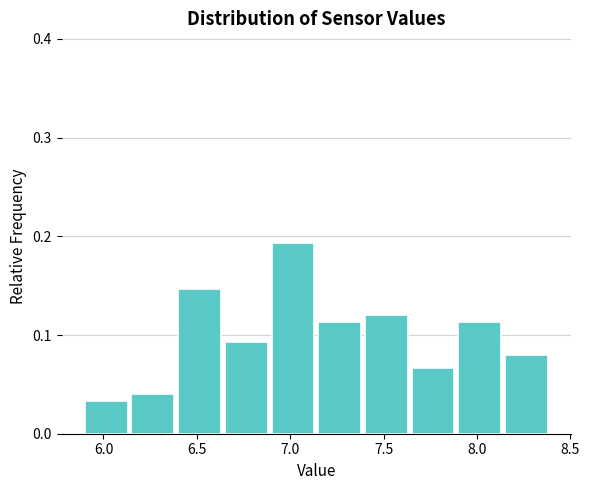

Reading left to right, list every bar in this chart as the range it spans on the x-axis followed by its height. The values are not printed on the chart, so give them approximately, as read against the axis.

5.90 to 6.15: 0.03
6.15 to 6.40: 0.04
6.40 to 6.65: 0.15
6.65 to 6.90: 0.09
6.90 to 7.15: 0.19
7.15 to 7.40: 0.11
7.40 to 7.65: 0.12
7.65 to 7.90: 0.07
7.90 to 8.15: 0.11
8.15 to 8.40: 0.08